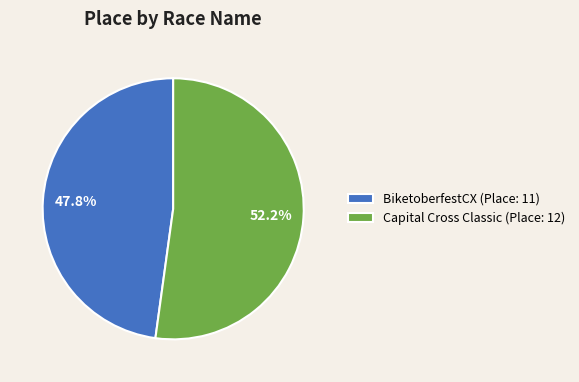

Which category has the biggest portion of the pie?

Capital Cross Classic